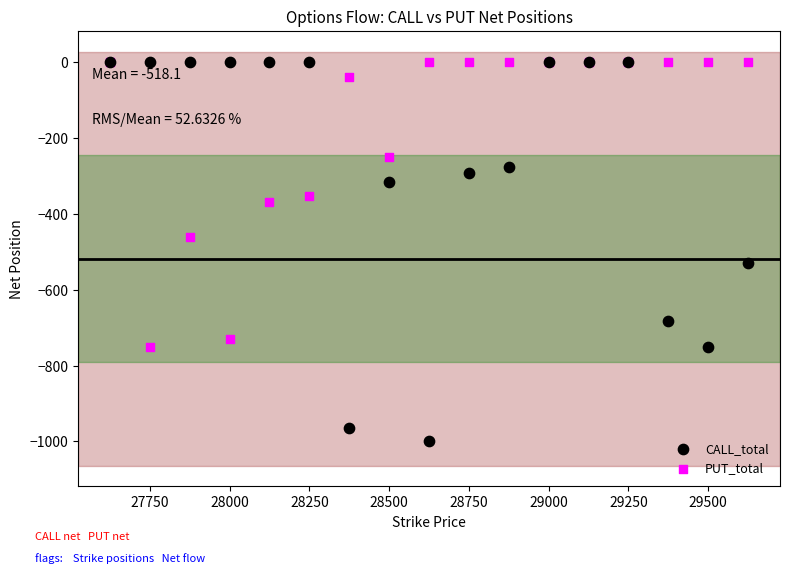

What are all the series names shown in the legend?

CALL_total, PUT_total